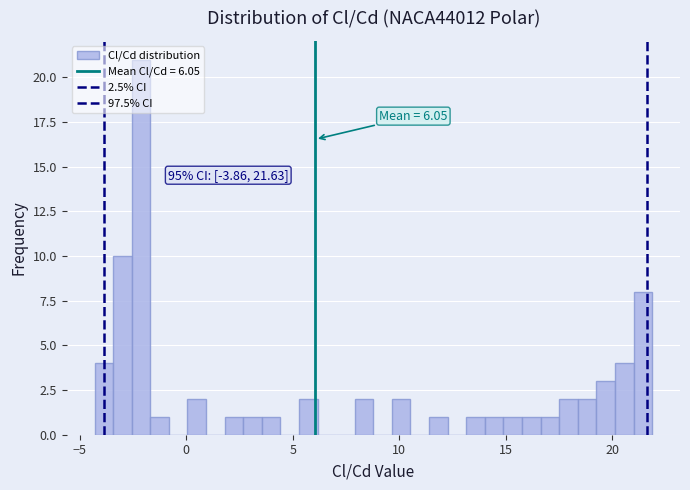

Around what value on the x-axis is the tallest bar? Give the approximate position of its centre, as read against the axis.

-2.0